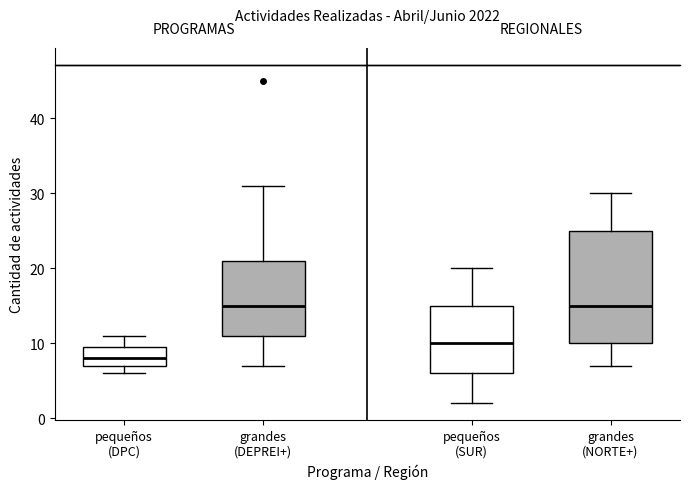

Which box is the tallest, from its lower edge to its upper edge?

grandes (NORTE+)